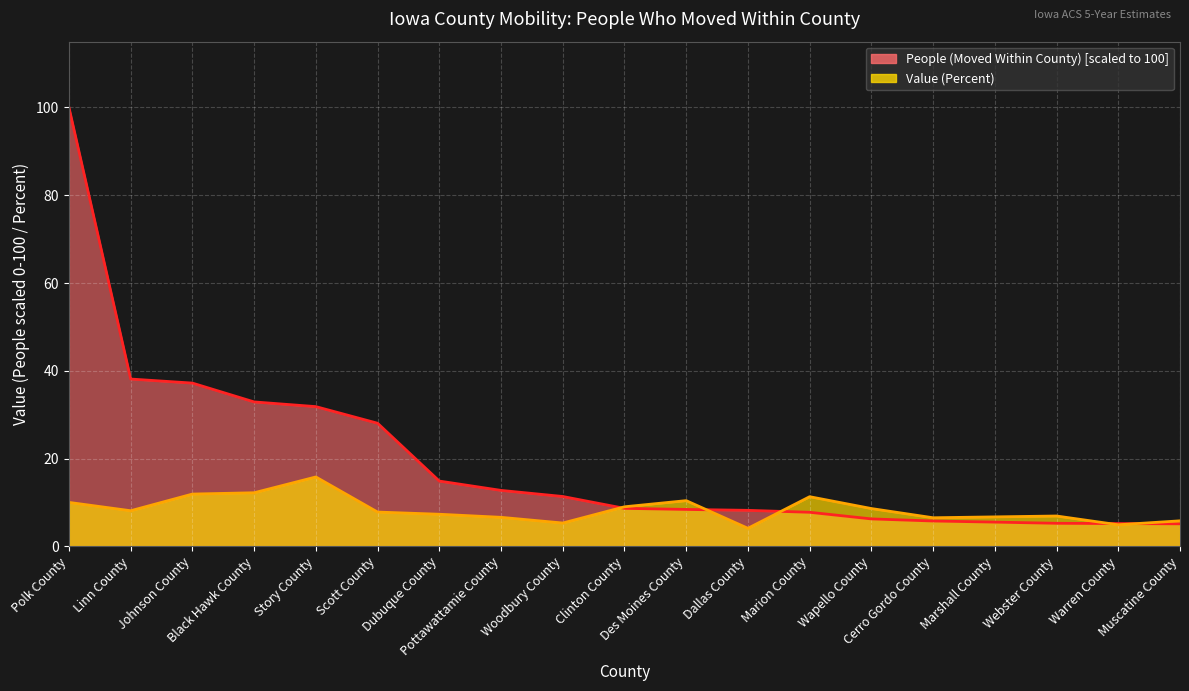

Where is Value (Percent) nearest to the value 9?

Clinton County